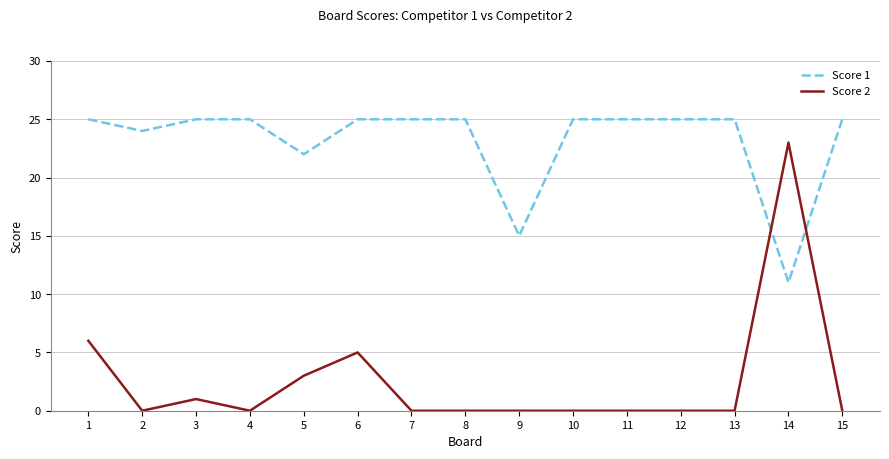

How many lines are shown in the chart?

2